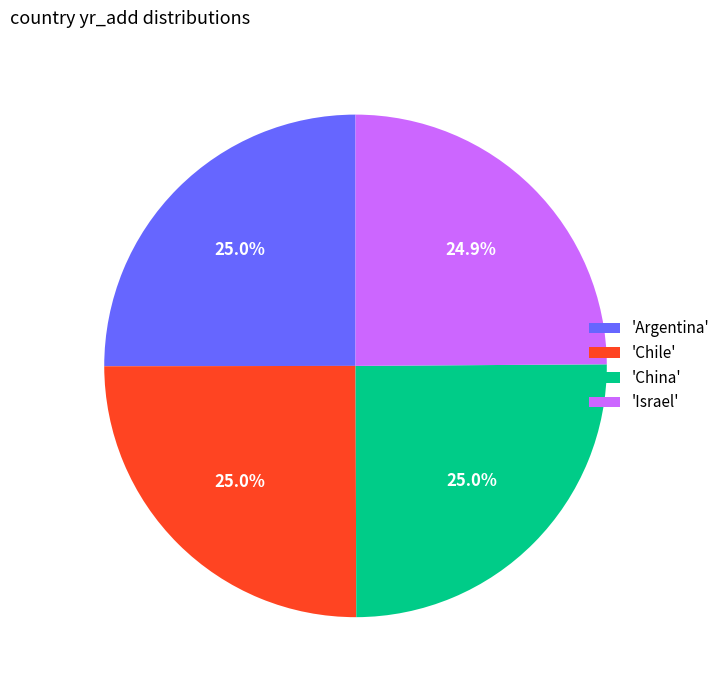

Does any single category account for the majority?

No